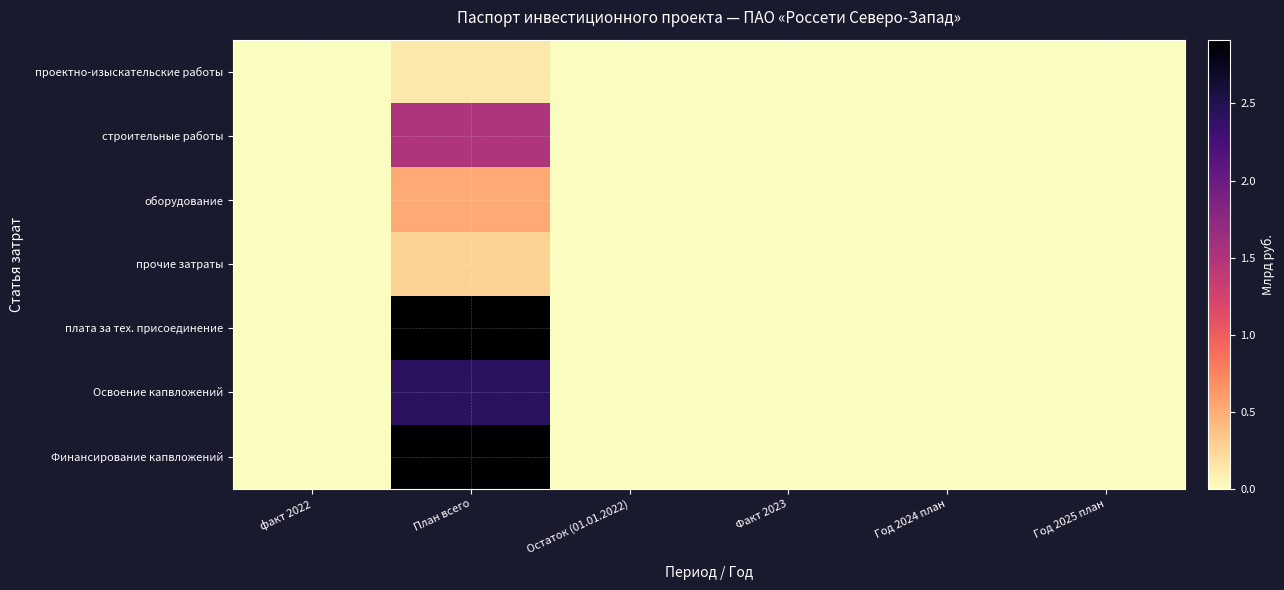

Which series has the largest total across all categories?

плата за тех. присоединение